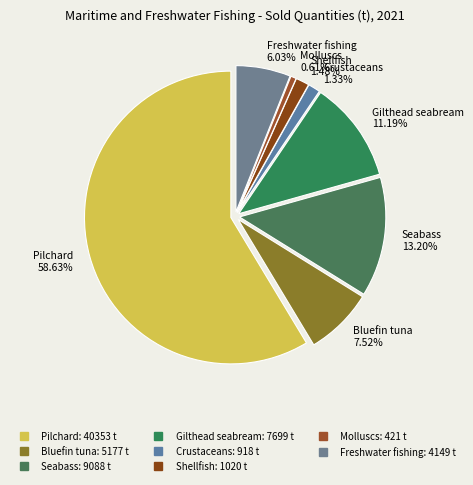

What percentage is NOT represented by Bluefin tuna?

92.5%